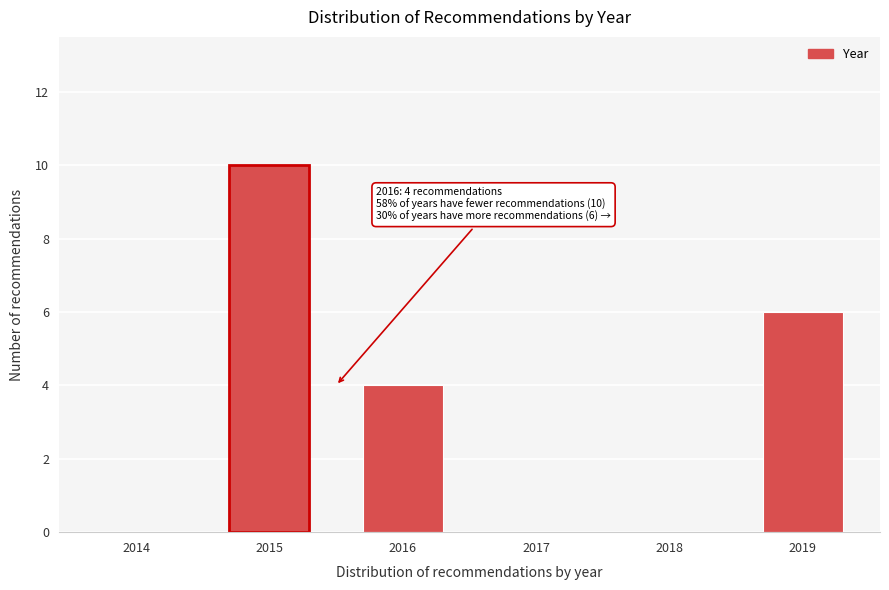

Reading left to right, transcribe all the data shown in this chart.

2014=0	2015=10	2016=4	2017=0	2018=0	2019=6